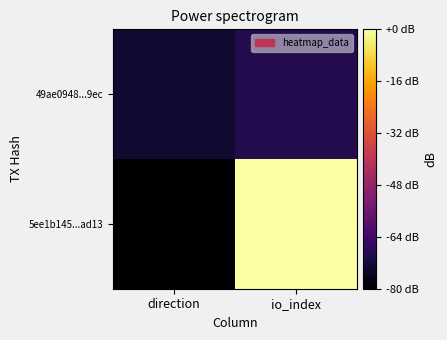

Reading left to right, list all the values displayed in this chart.

5ee1b145...ad13: direction=-1	io_index=21
49ae0948...9ec: direction=1	io_index=2